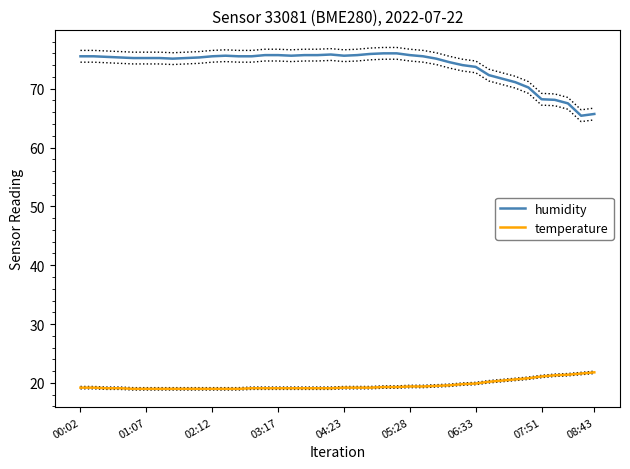

The temperature series shows 9.5 at 24. True or false?

False